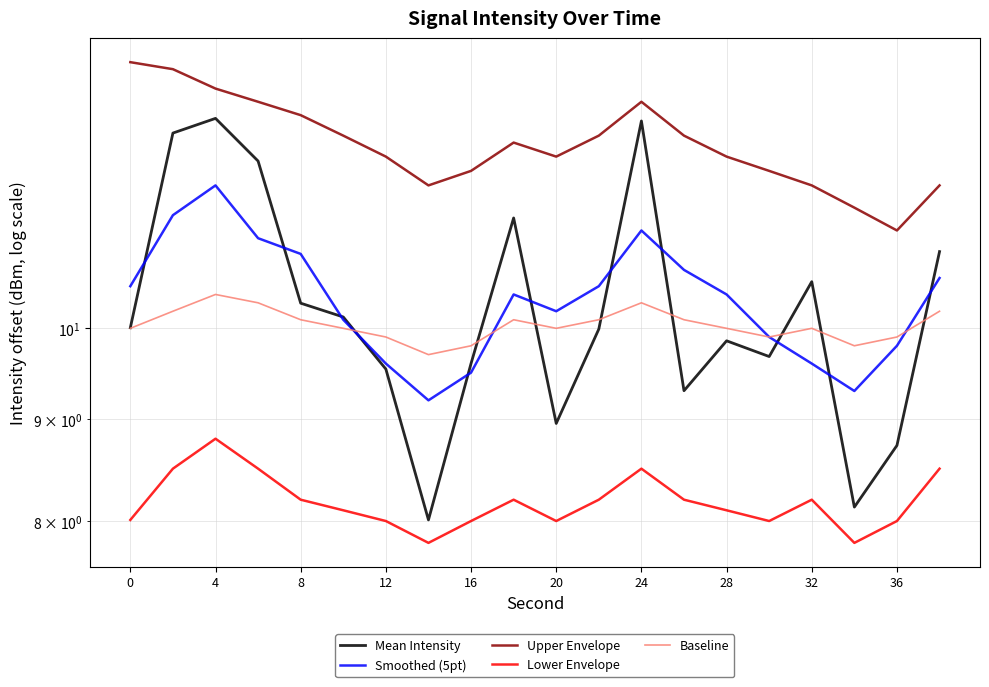

Which series has the largest total across all categories?

Upper Envelope